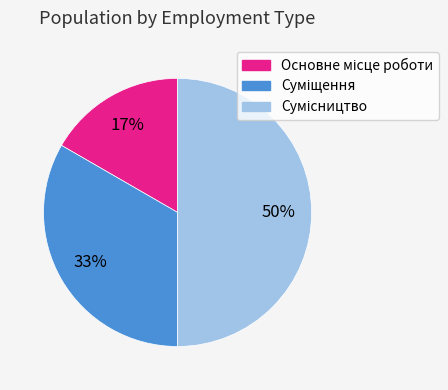

To the nearest percent, what is the average slice percentage?

33%